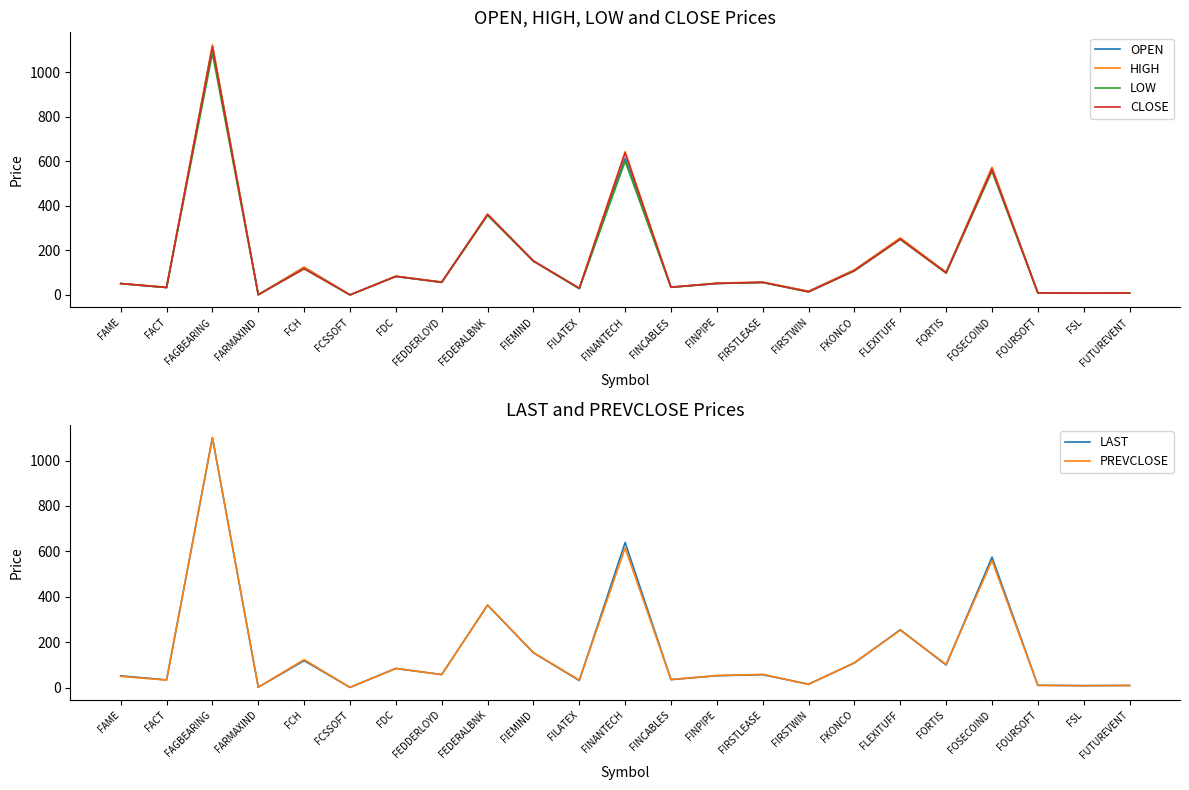

The value of PREVCLOSE at FINPIPE is 52.5. True or false?

True